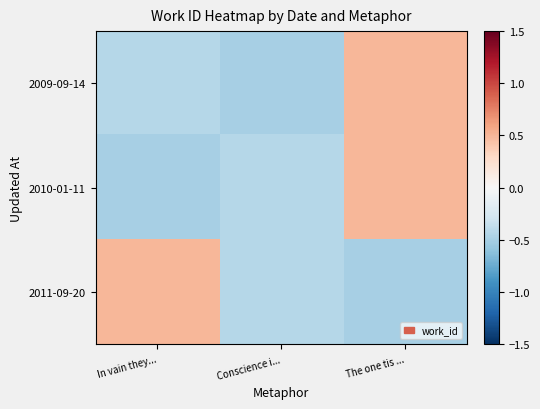

How many series are shown in this chart?

3